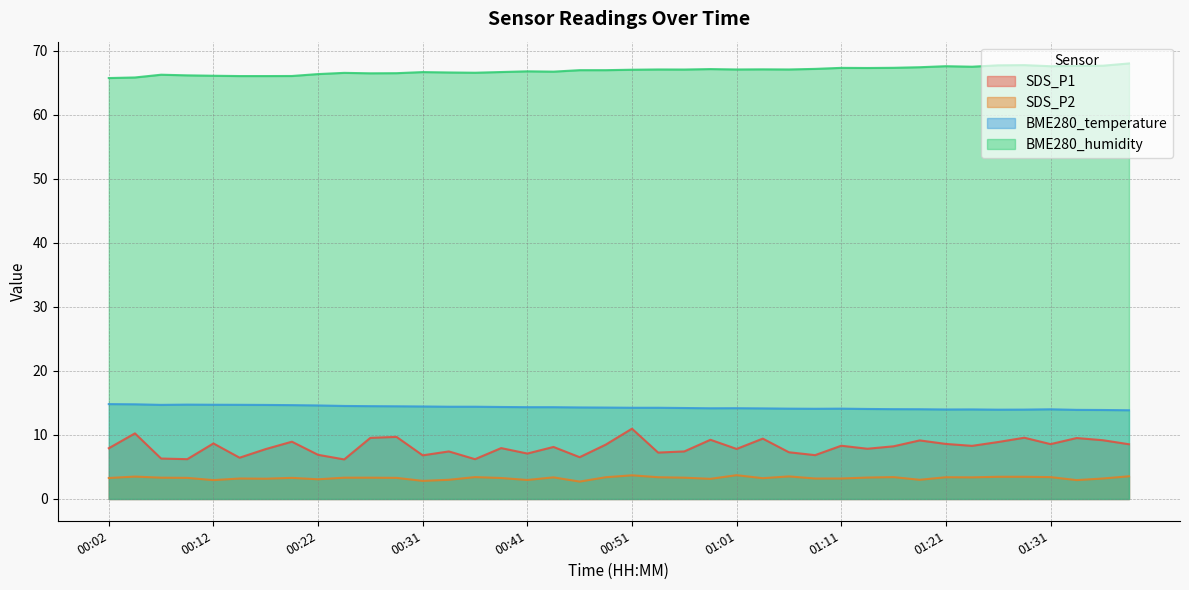

Where is the first local minimum for BME280_humidity?

00:26